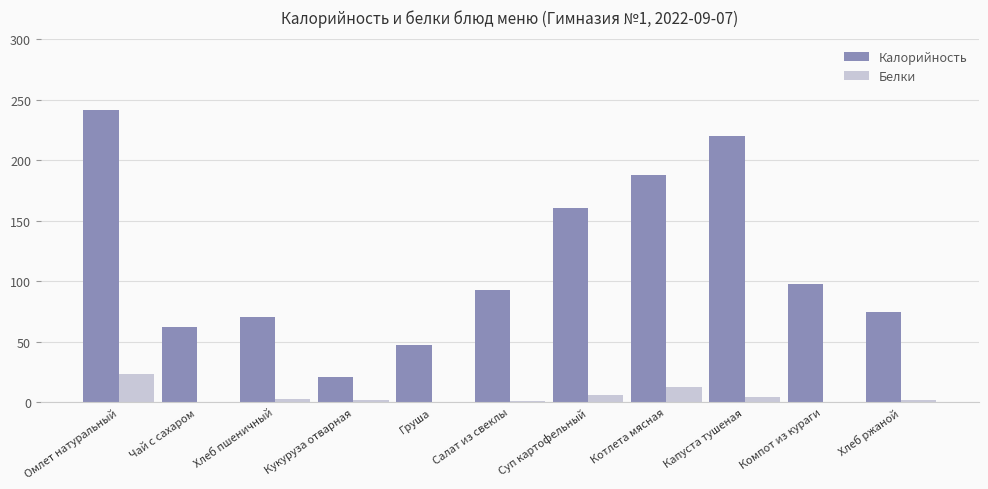

Is it true that Калорийность equals 62.0 at Чай с сахаром?

True